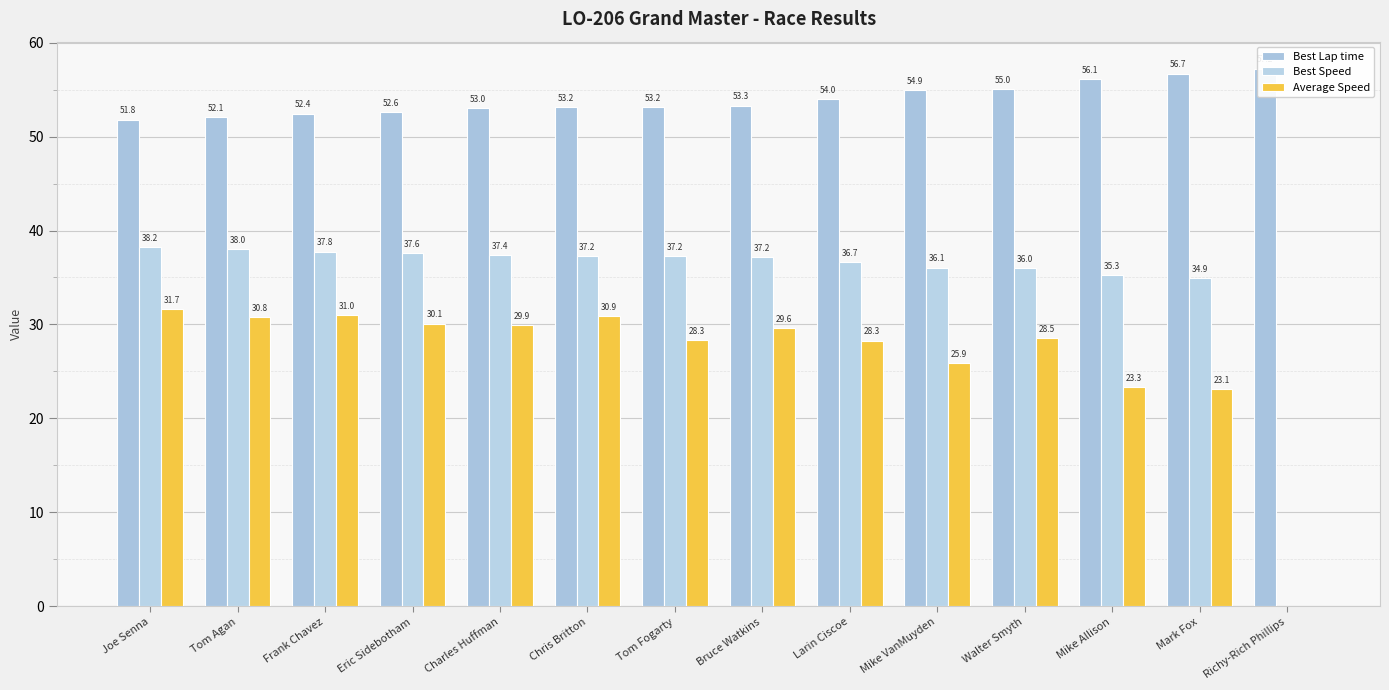

Between Joe Senna and Tom Fogarty, which is larger?

Tom Fogarty